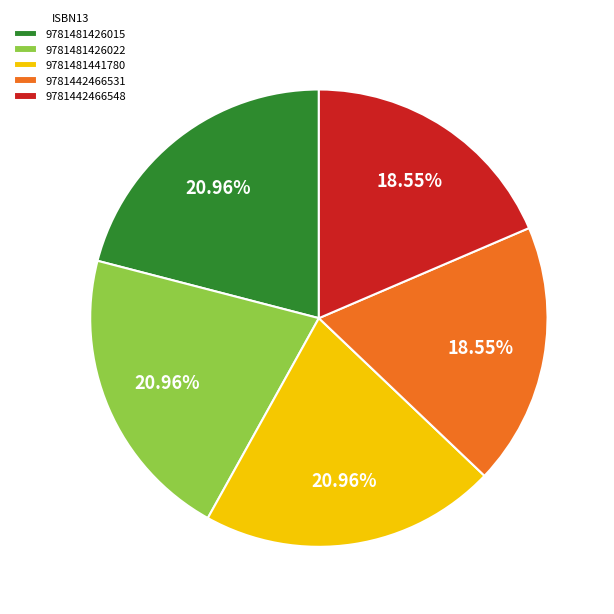

How many segments does this pie chart have?

5